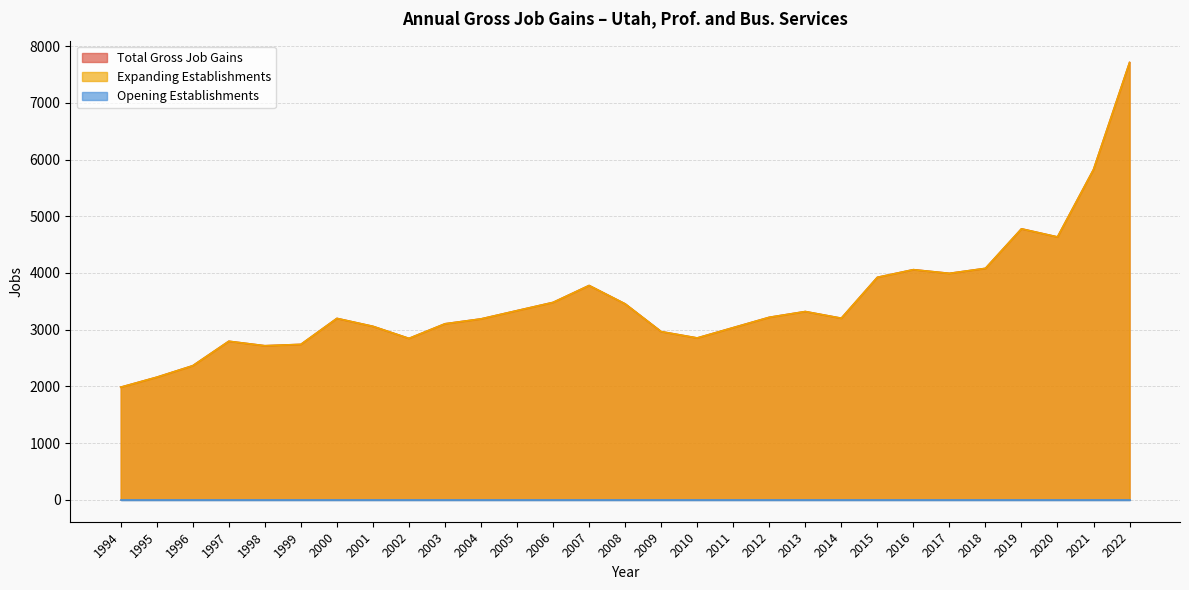

What is the total value across all series at 2019?

9556